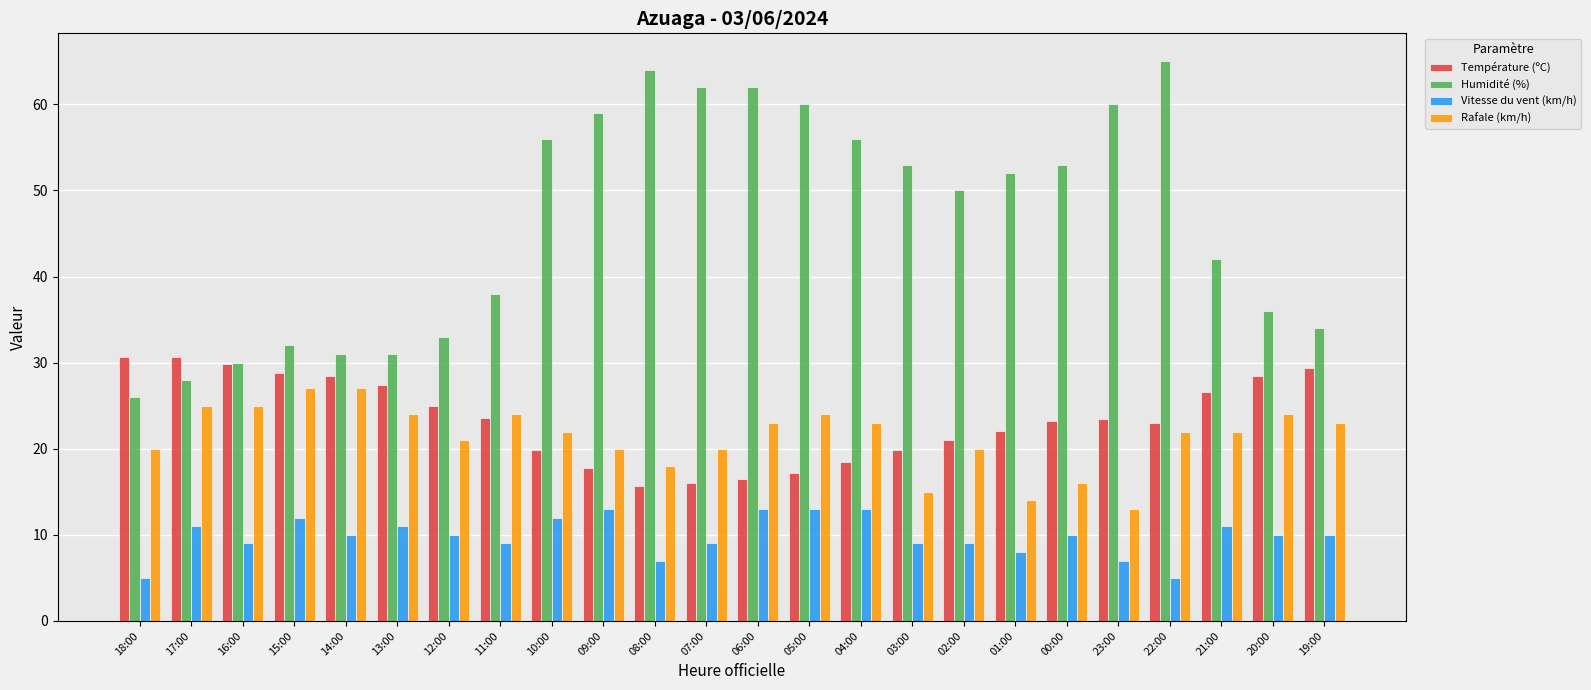

Is it true that Température (ºC) equals 6.4 at 20:00?

False